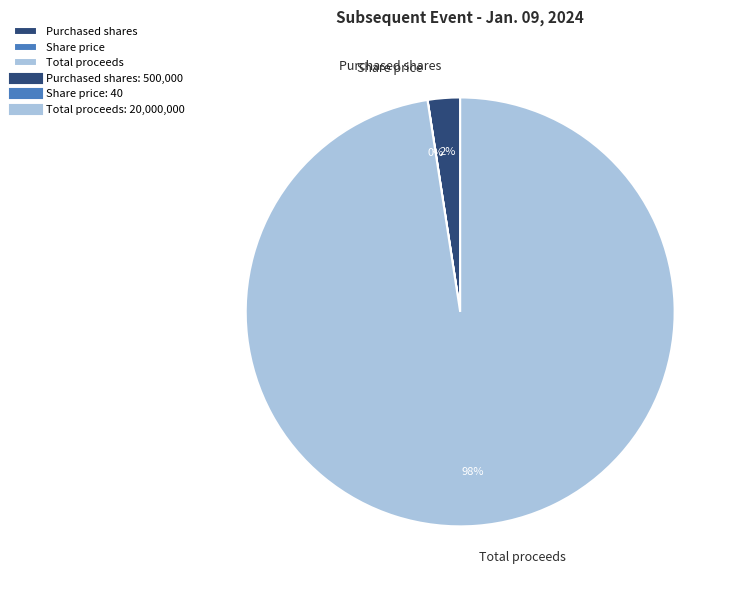

Is it true that Total proceeds is 98% of the pie?

True